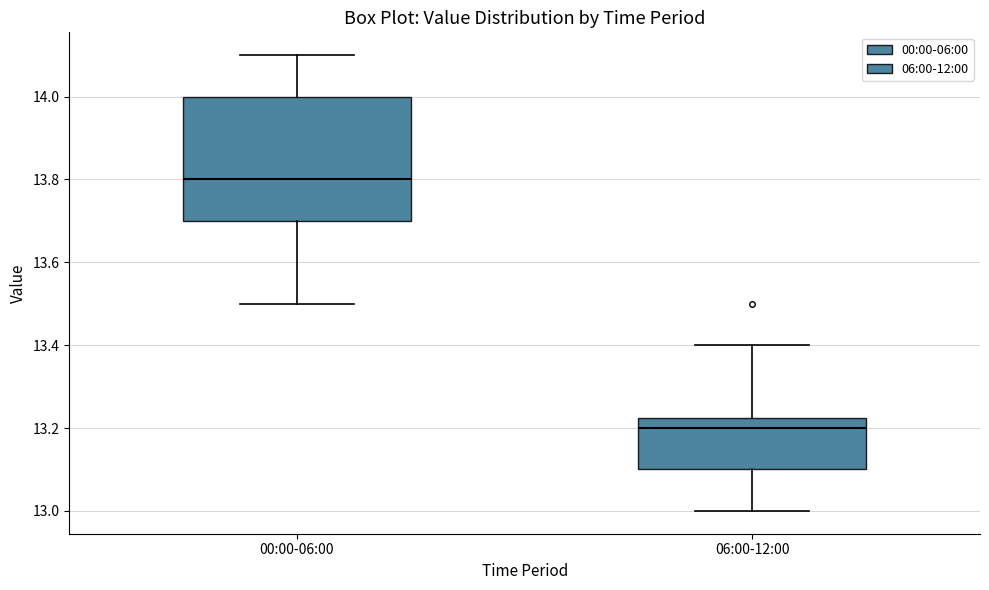

Reading left to right, transcribe this box plot: for each box, give where its median line is, the range the box spans, and where its two whiskers end, as read against the y-axis. The values are not printed on the chart, so give them approximately, as read against the axis.

00:00-06:00: median 13.80, box 13.70 to 14.00, whiskers 13.50 to 14.10
06:00-12:00: median 13.20, box 13.10 to 13.22, whiskers 13.00 to 13.40